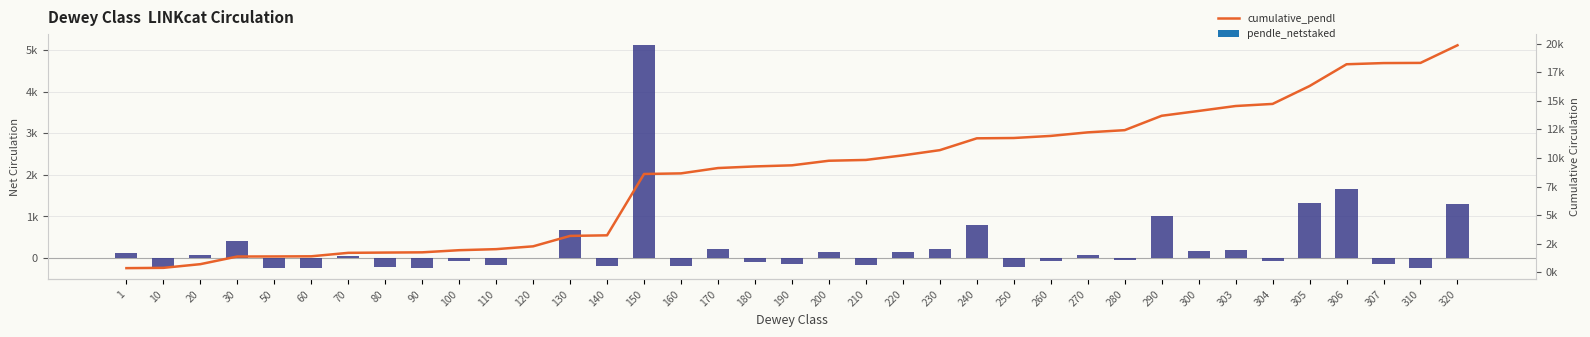

At 130, list the series in order from largest to smallest.

cumulative_pendl, pendle_netstaked